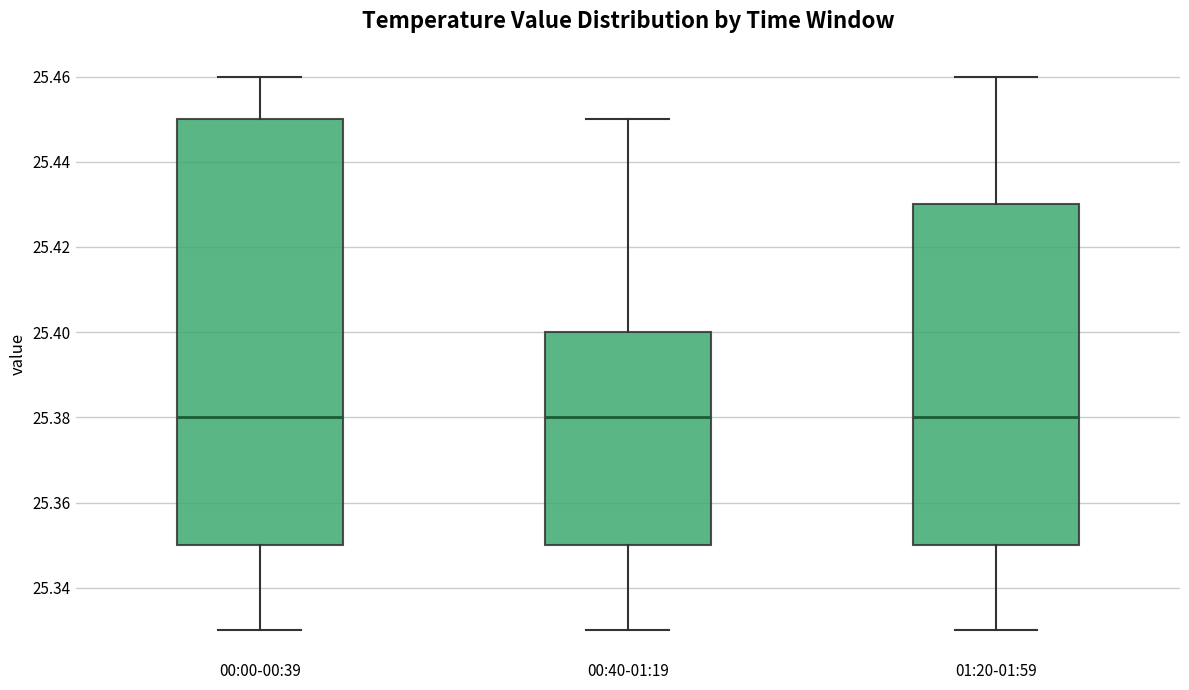

Reading left to right, transcribe this box plot: for each box, give where its median line is, the range the box spans, and where its two whiskers end, as read against the y-axis. The values are not printed on the chart, so give them approximately, as read against the axis.

00:00-00:39: median 25.38, box 25.35 to 25.45, whiskers 25.33 to 25.46
00:40-01:19: median 25.38, box 25.35 to 25.40, whiskers 25.33 to 25.45
01:20-01:59: median 25.38, box 25.35 to 25.43, whiskers 25.33 to 25.46